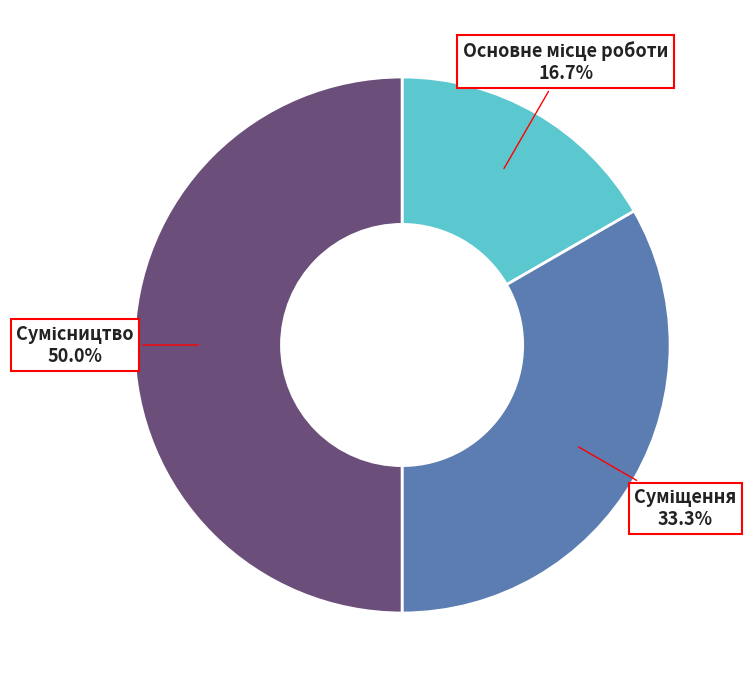

To the nearest percent, what is the combined percentage of Сумісництво and Суміщення?

83%